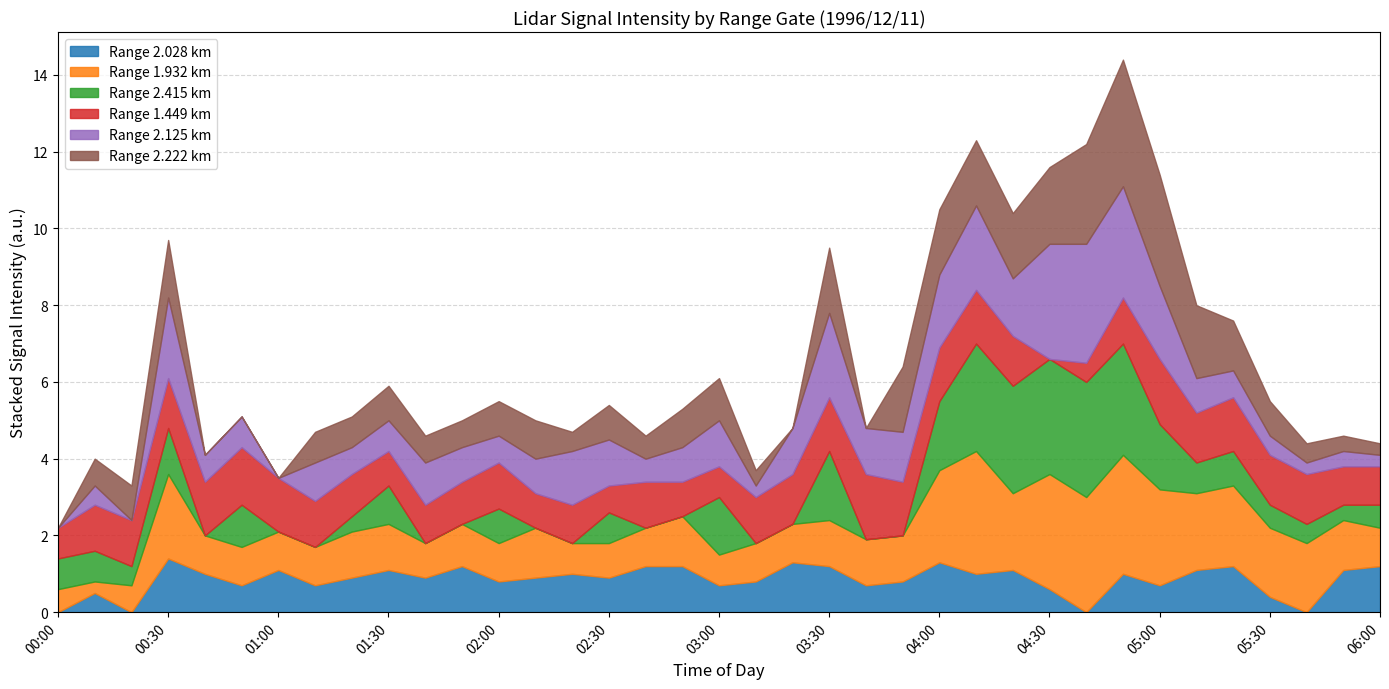

What is the highest value of the Range 2.028 km series?

1.4